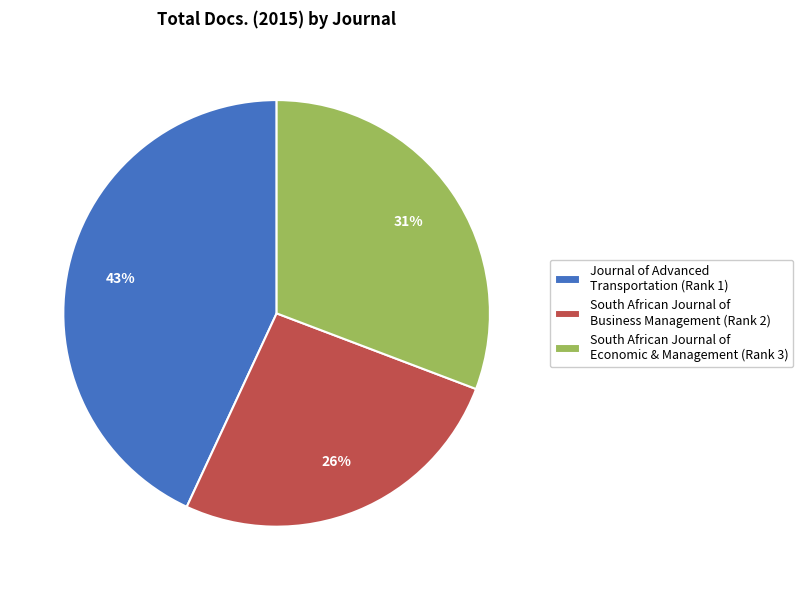

Which category has the smallest portion of the pie?

South African Journal of Business Management (Rank 2)